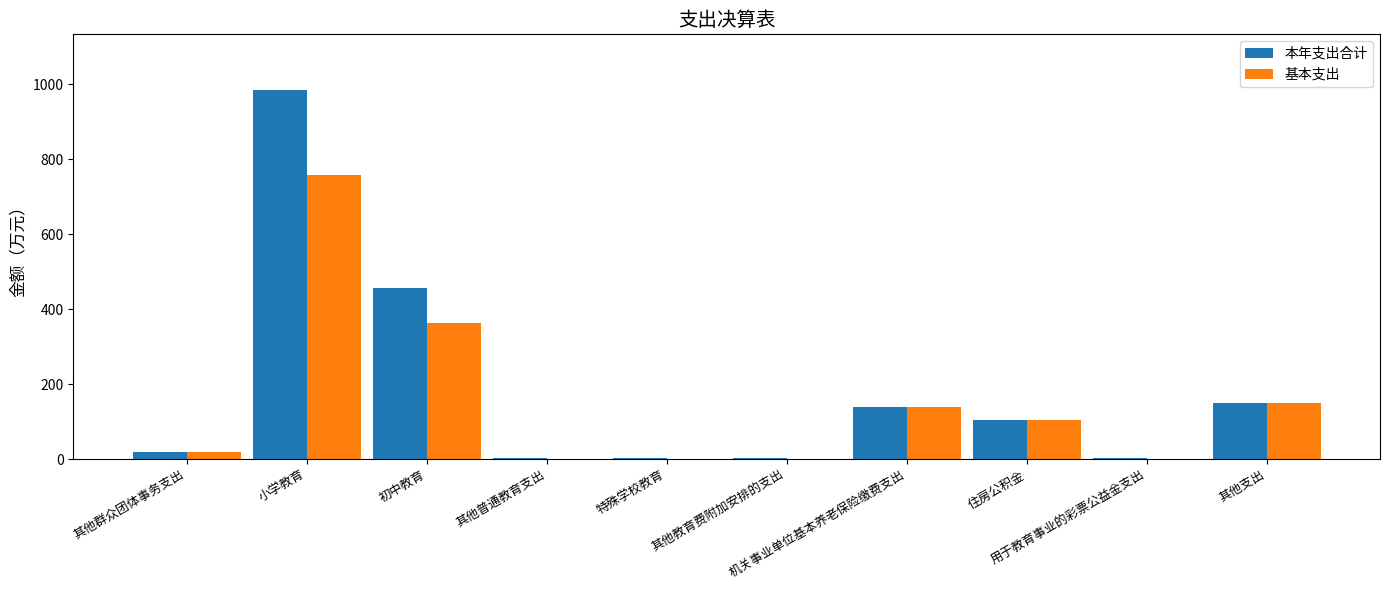

At which label does 基本支出 reach its peak?

小学教育